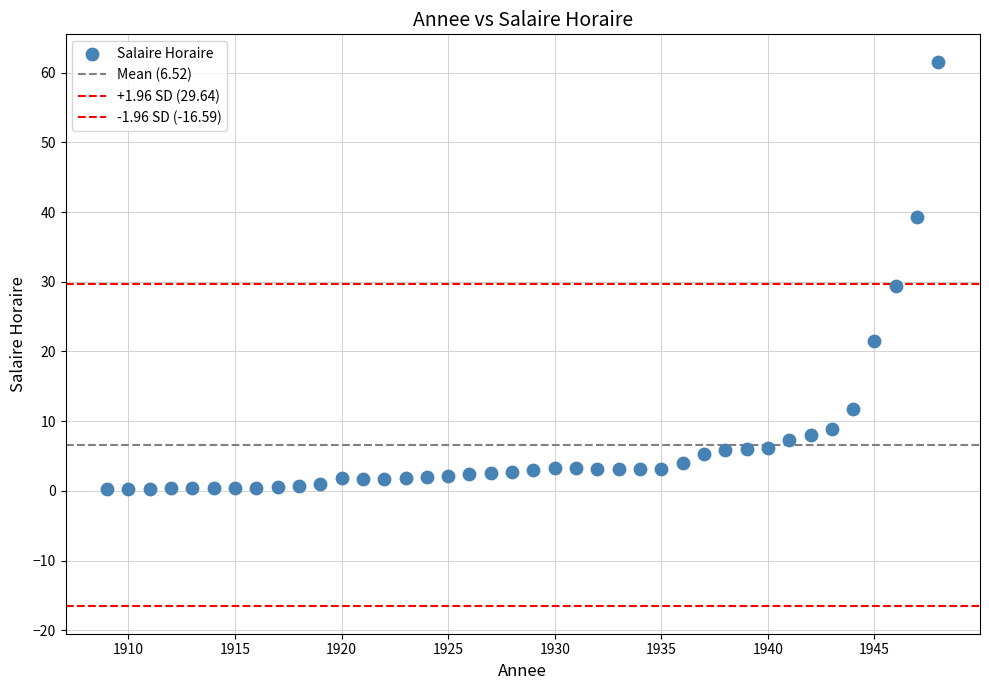

How many data points are displayed?

40